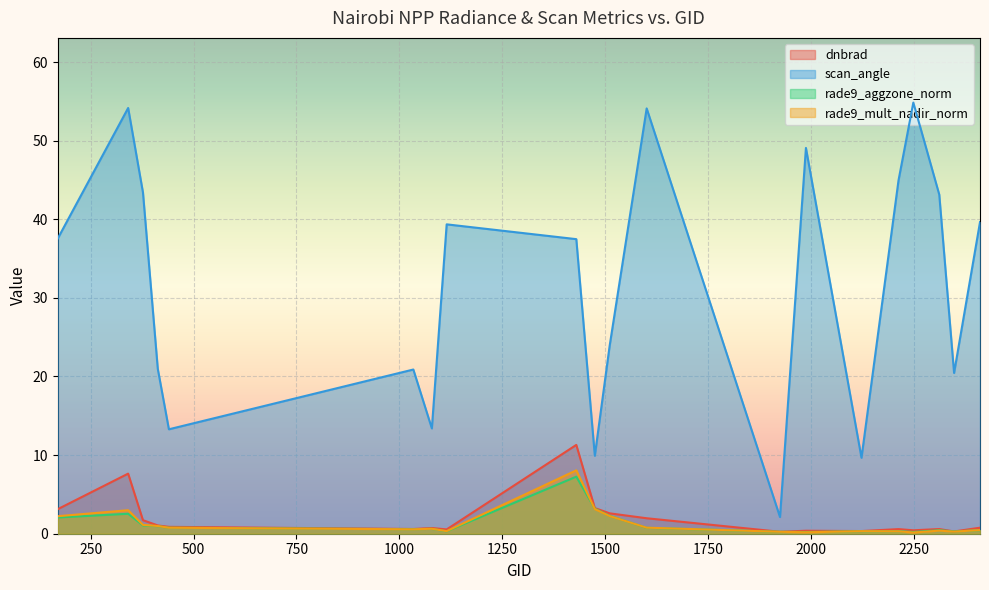

Which series has the largest total across all categories?

scan_angle